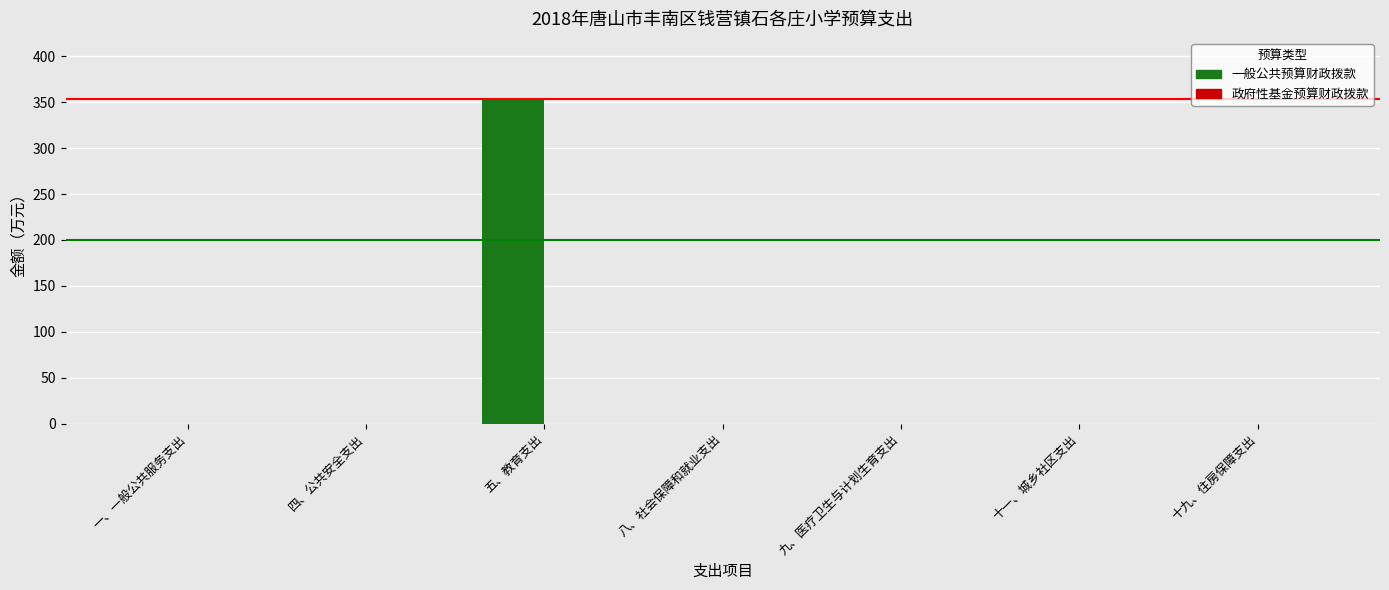

Which category has the highest value across all series?

五、教育支出